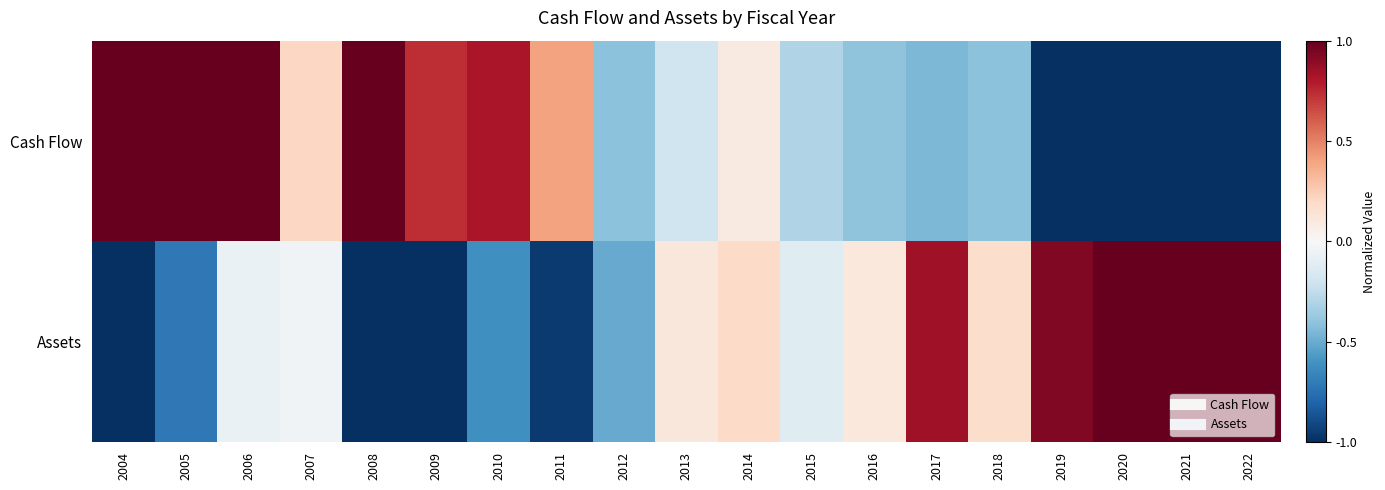

At which category is the sum across all series the highest?

2006